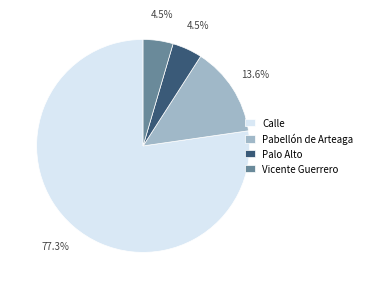

Combined, do Calle and Pabellón de Arteaga account for over 50%?

Yes